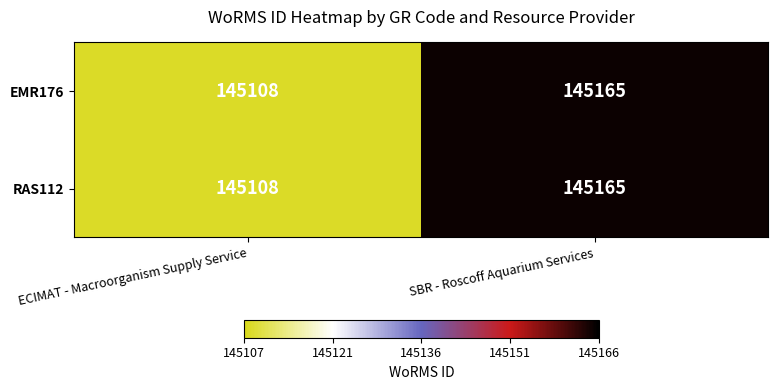

At which label does EMR176 reach its peak?

SBR - Roscoff Aquarium Services